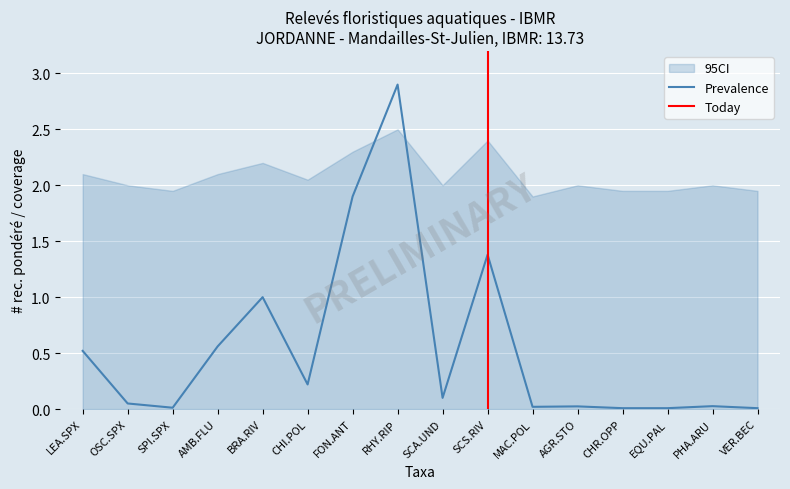

The CI_lower series shows 0.0 at RHY.RIP. True or false?

True